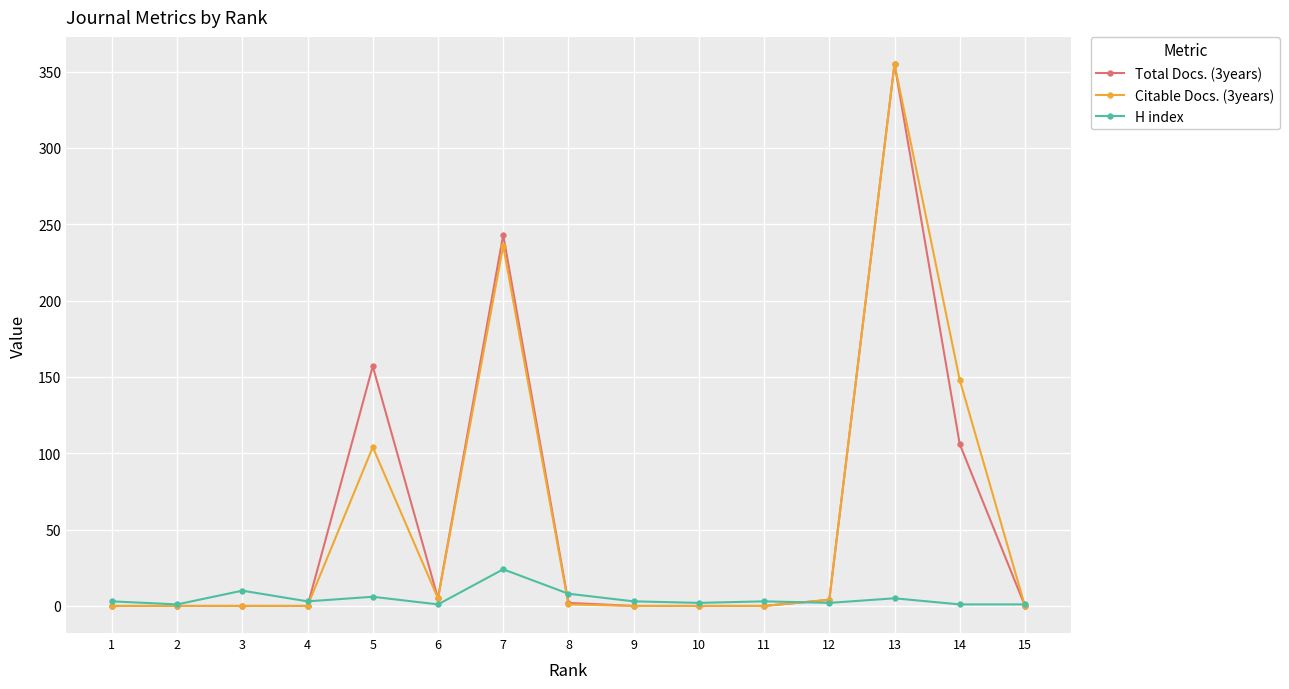

What is the greatest value displayed?

355